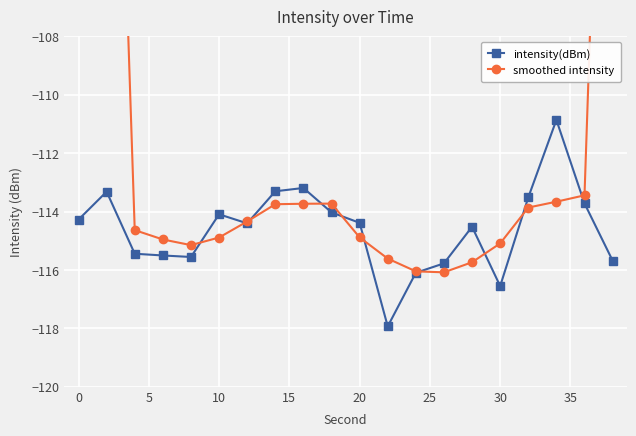

What is the smallest value displayed?

-117.9